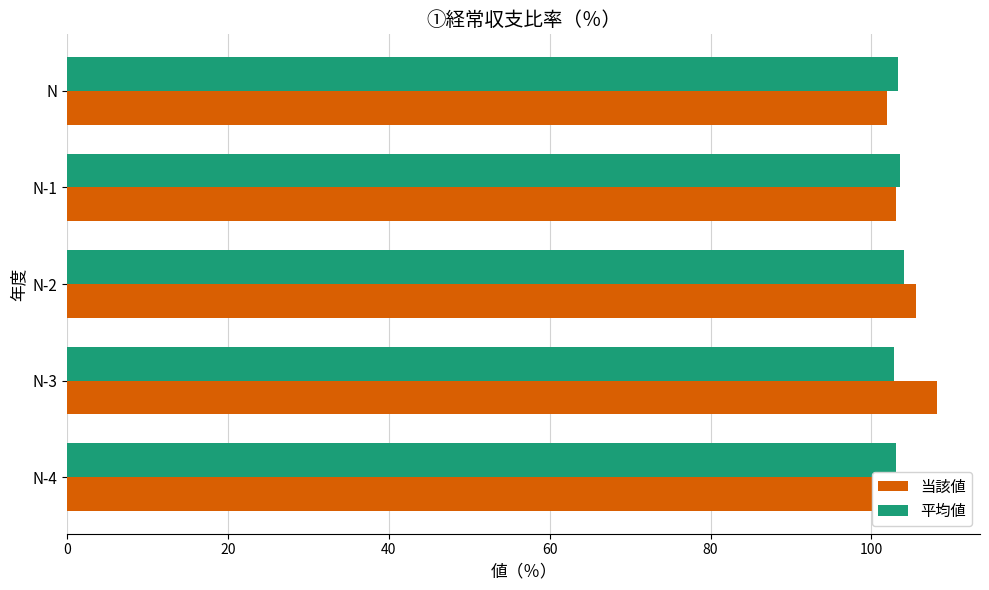

What is the highest value of the 当該値 series?

108.1